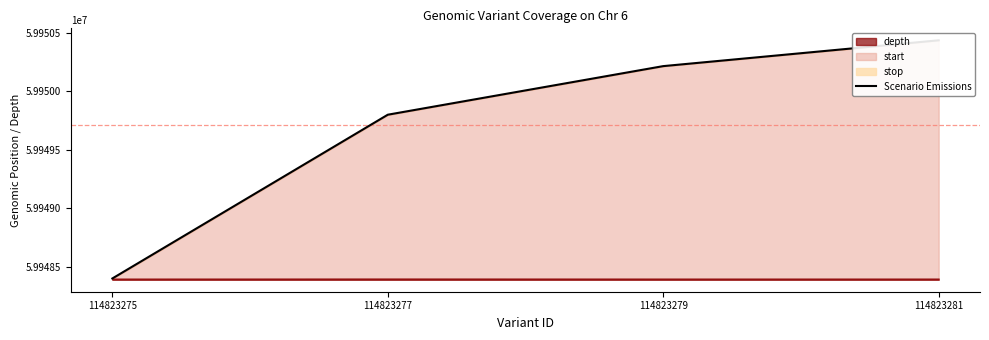

List the labels in order of value, largest first.

114823281, 114823279, 114823277, 114823275